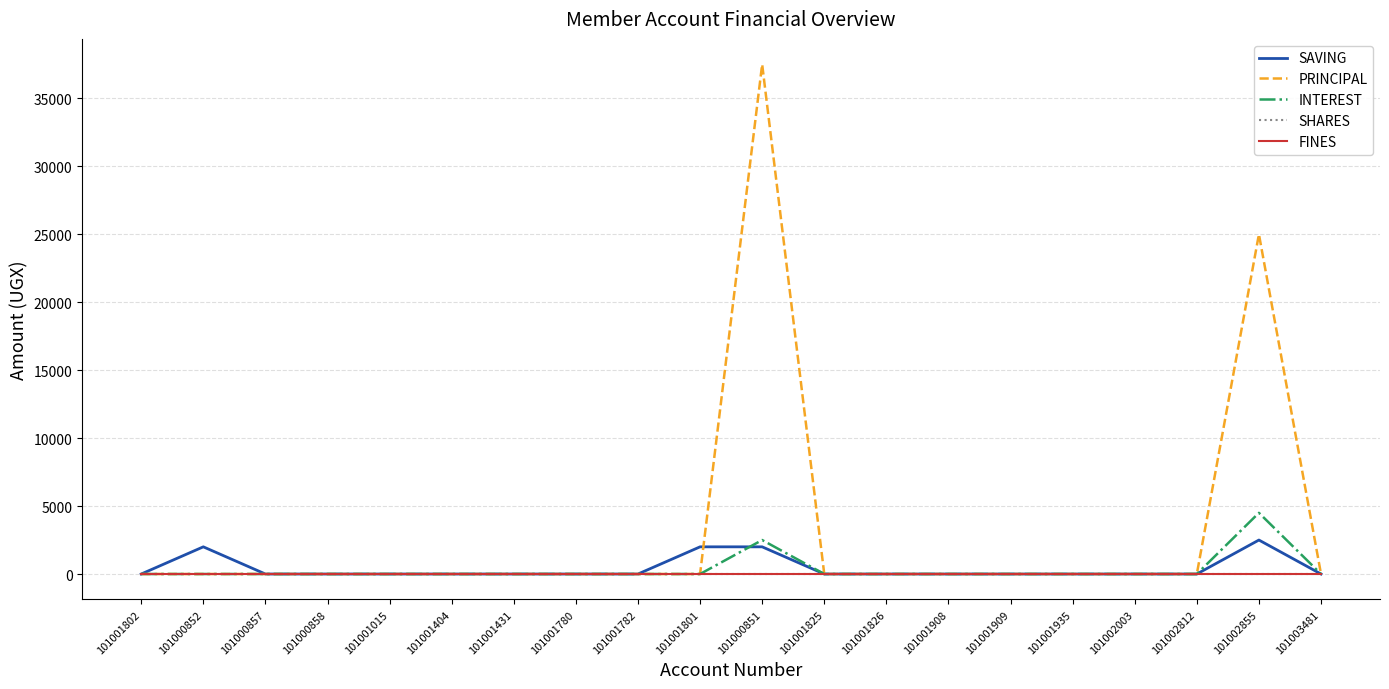

What is the label of the 4th point from the right?

101002003